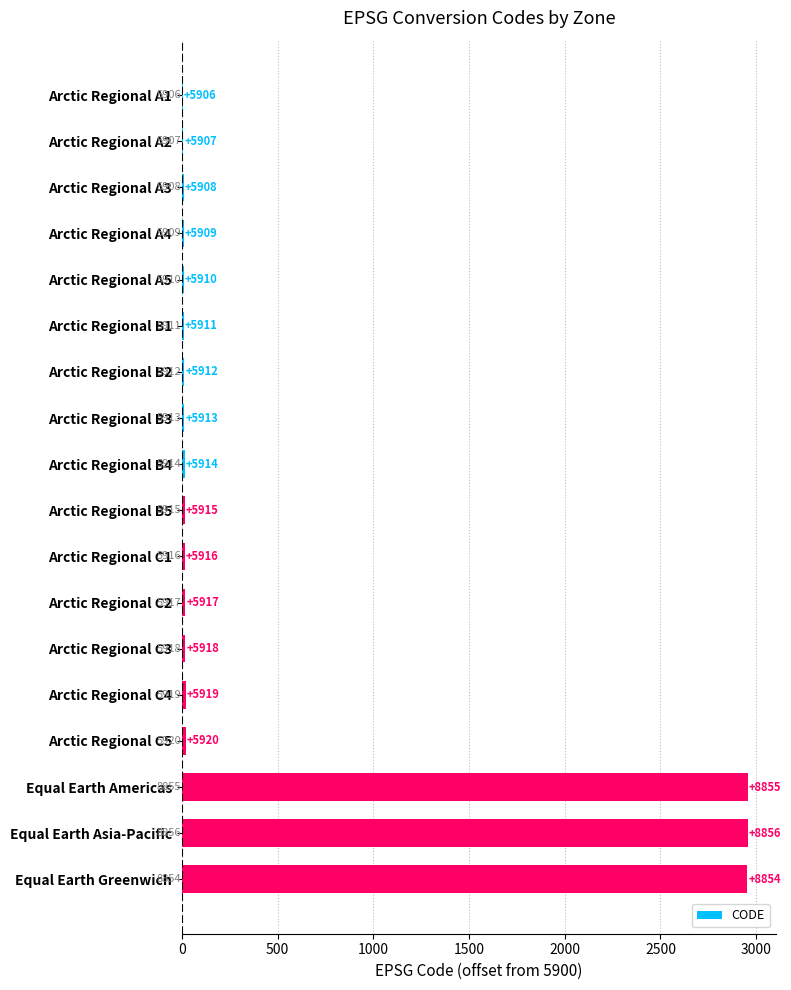

Are the bars horizontal?

Yes